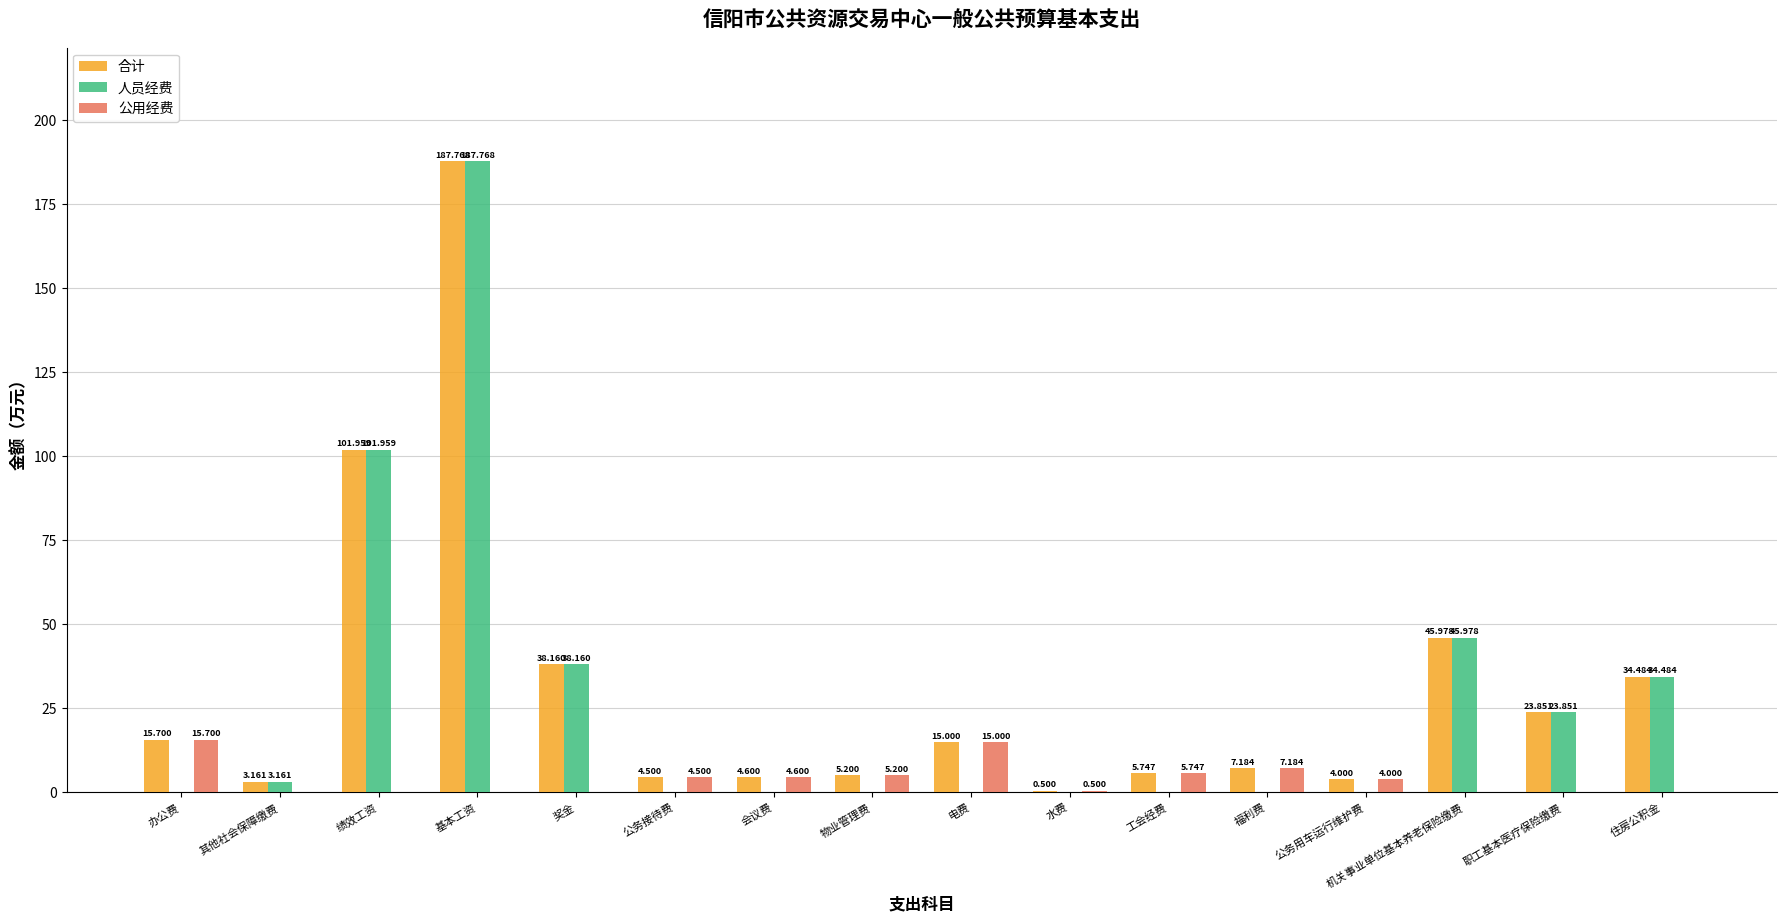

At which label does 合计 first exceed 15?

办公费